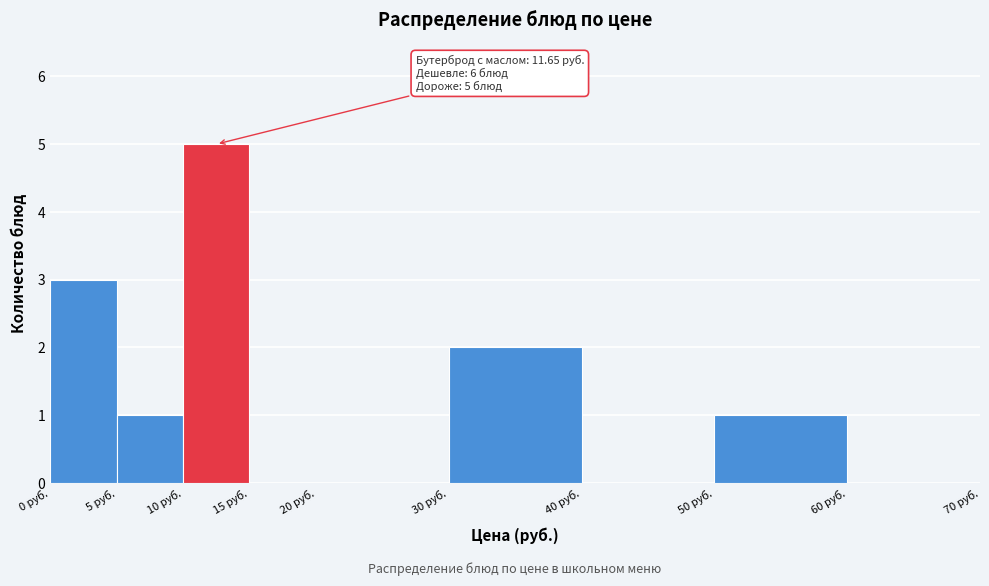

Which range on the x-axis has the tallest bar?

10 to 15